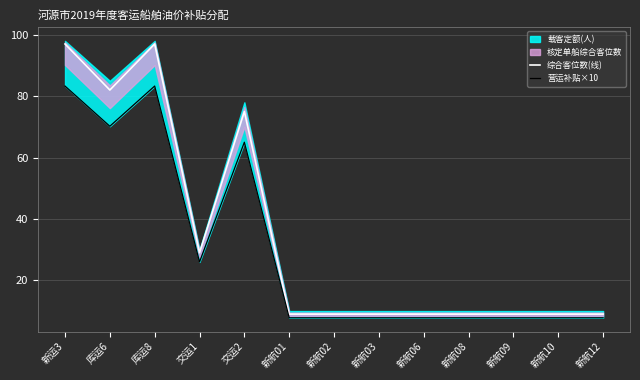

What is the label of the 10th point from the left?

新航08